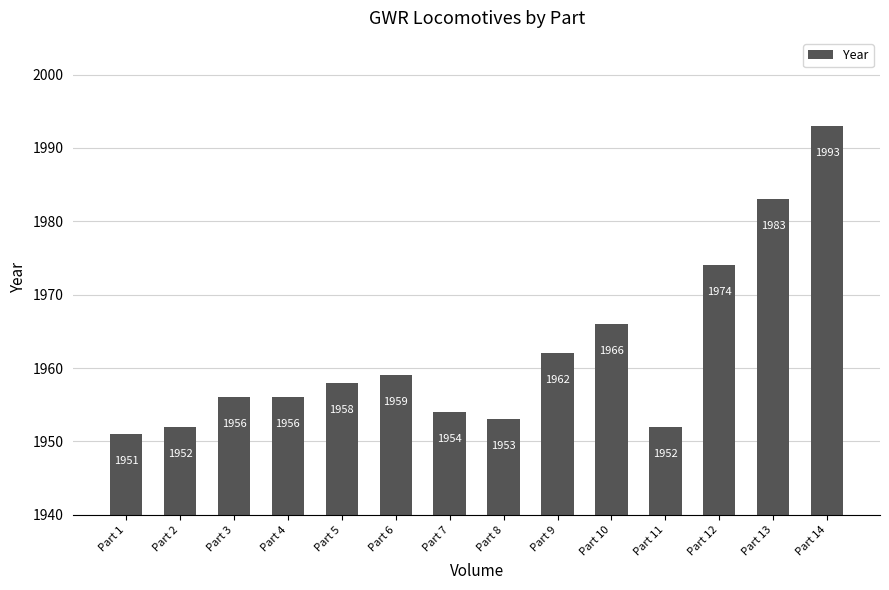

What is the greatest value displayed?

1993